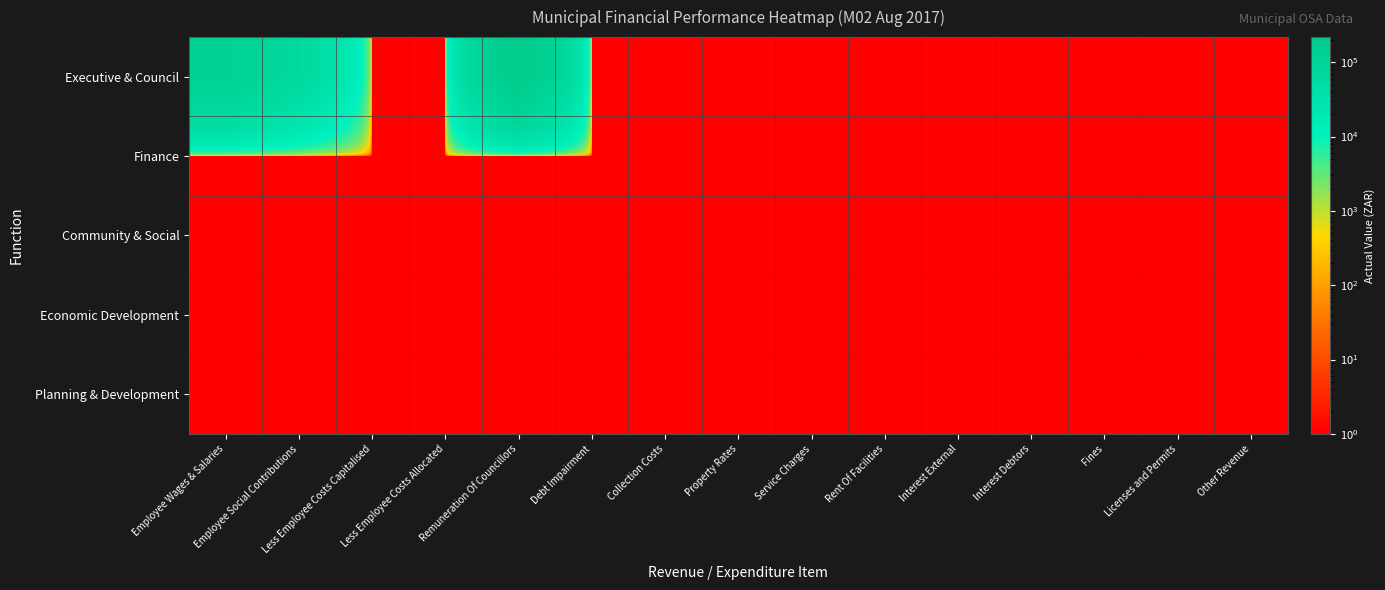

Reading right to left, transcribe all the data shown in this chart.

Executive & Council: Other Revenue=1	Licenses and Permits=1	Fines=1	Interest Debtors=1	Interest External=1	Rent Of Facilities=1	Service Charges=1	Property Rates=1	Collection Costs=1	Debt Impairment=1	Remuneration Of Councillors=217869	Less Employee Costs Allocated=1	Less Employee Costs Capitalised=1	Employee Social Contributions=69390	Employee Wages & Salaries=130213
Finance: Other Revenue=1	Licenses and Permits=1	Fines=1	Interest Debtors=1	Interest External=1	Rent Of Facilities=1	Service Charges=1	Property Rates=1	Collection Costs=1	Debt Impairment=1	Remuneration Of Councillors=1	Less Employee Costs Allocated=1	Less Employee Costs Capitalised=1	Employee Social Contributions=1	Employee Wages & Salaries=1
Community & Social: Other Revenue=1	Licenses and Permits=1	Fines=1	Interest Debtors=1	Interest External=1	Rent Of Facilities=1	Service Charges=1	Property Rates=1	Collection Costs=1	Debt Impairment=1	Remuneration Of Councillors=1	Less Employee Costs Allocated=1	Less Employee Costs Capitalised=1	Employee Social Contributions=1	Employee Wages & Salaries=1
Economic Development: Other Revenue=1	Licenses and Permits=1	Fines=1	Interest Debtors=1	Interest External=1	Rent Of Facilities=1	Service Charges=1	Property Rates=1	Collection Costs=1	Debt Impairment=1	Remuneration Of Councillors=1	Less Employee Costs Allocated=1	Less Employee Costs Capitalised=1	Employee Social Contributions=1	Employee Wages & Salaries=1
Planning & Development: Other Revenue=1	Licenses and Permits=1	Fines=1	Interest Debtors=1	Interest External=1	Rent Of Facilities=1	Service Charges=1	Property Rates=1	Collection Costs=1	Debt Impairment=1	Remuneration Of Councillors=1	Less Employee Costs Allocated=1	Less Employee Costs Capitalised=1	Employee Social Contributions=1	Employee Wages & Salaries=1